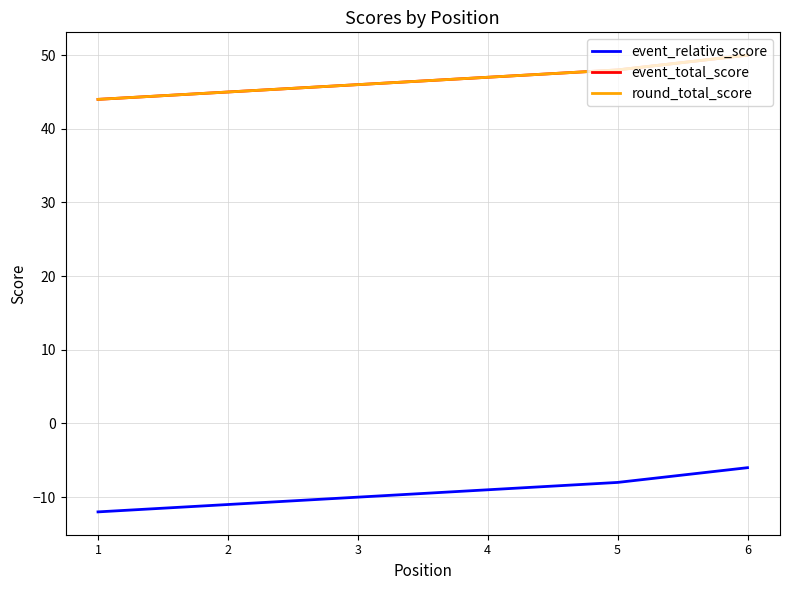

Is this an area chart (filled region under the line)?

No